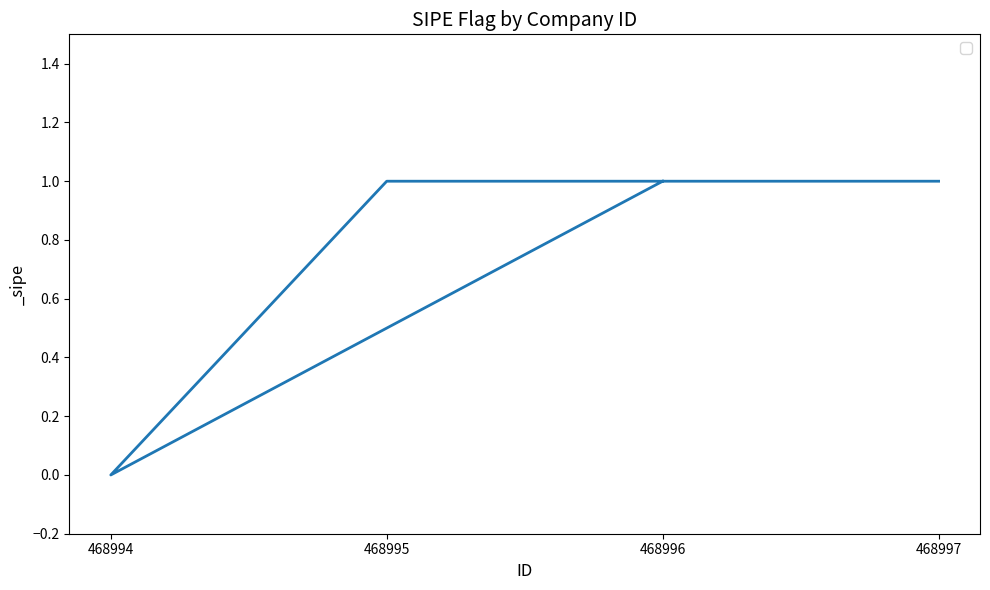

At which category does the chart reach its peak across all series?

468996